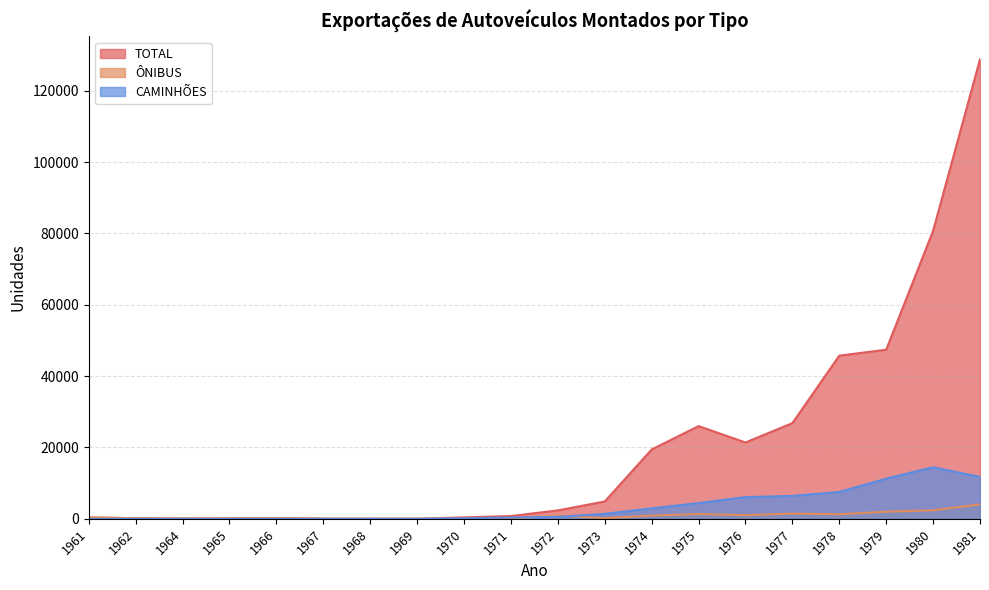

What is the highest value of the ÔNIBUS series?

4047